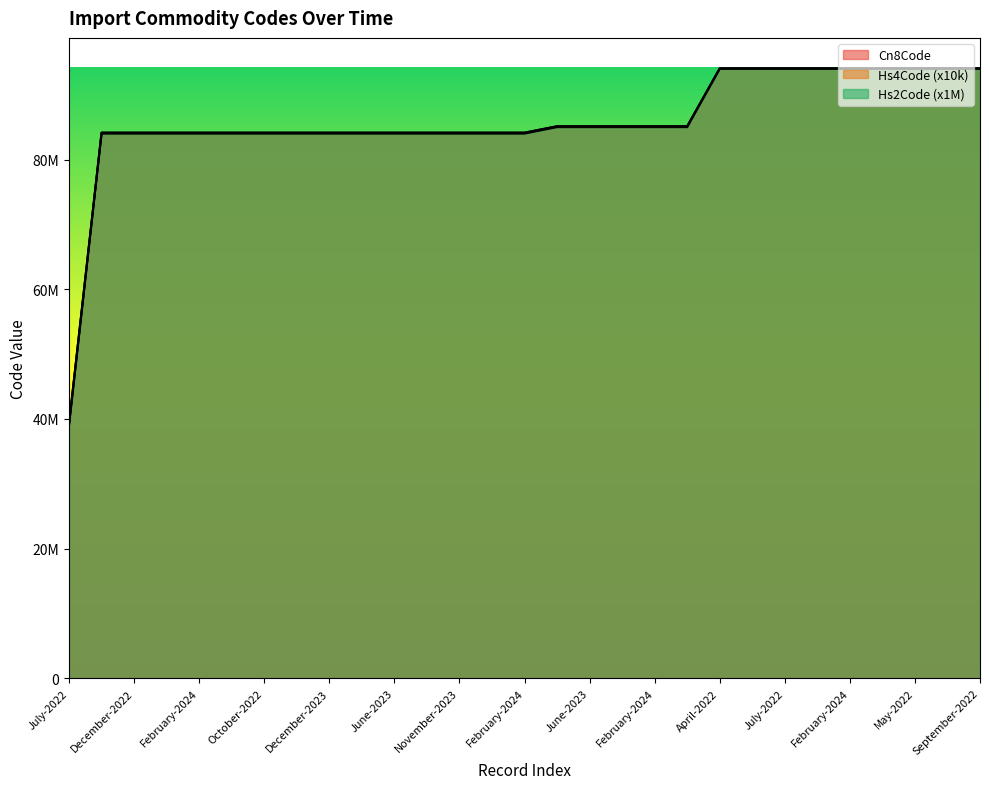

True or false: Hs4Code and Cn8Code cross at least once.

False